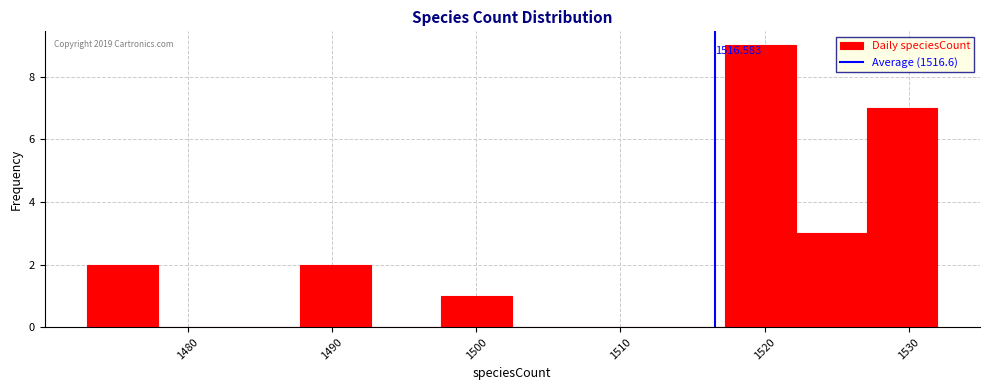

Over which range of the x-axis is the bar tallest?

1517 to 1522